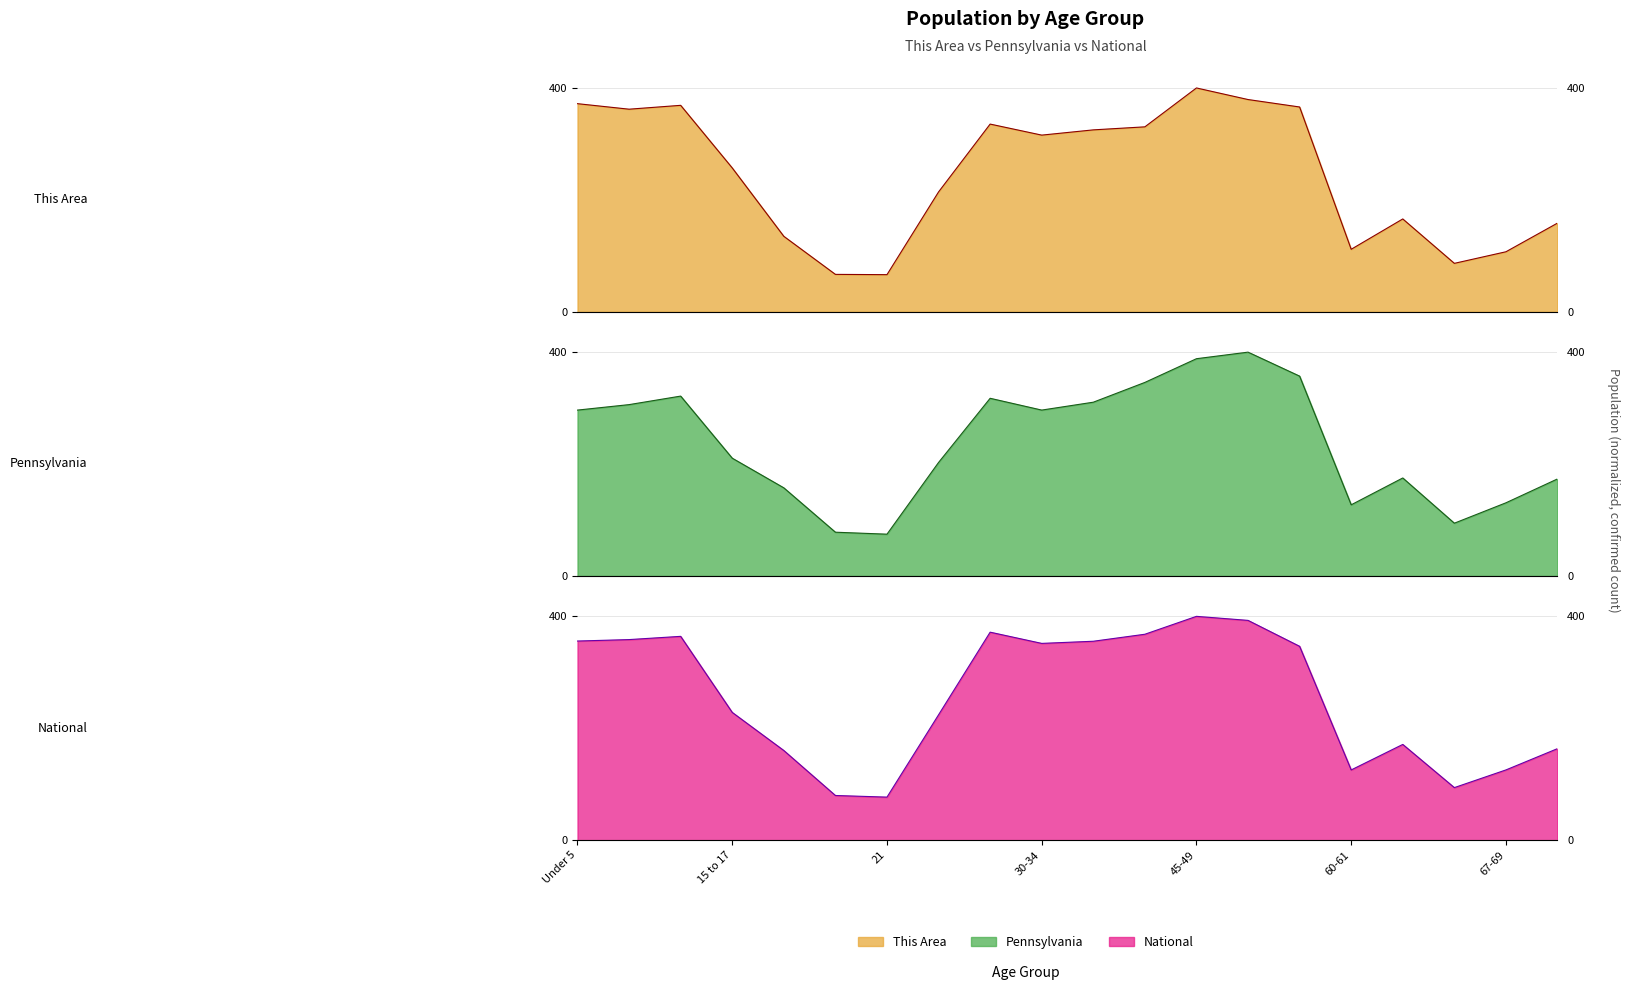

At how many categories does at least one series exceed 387?

2